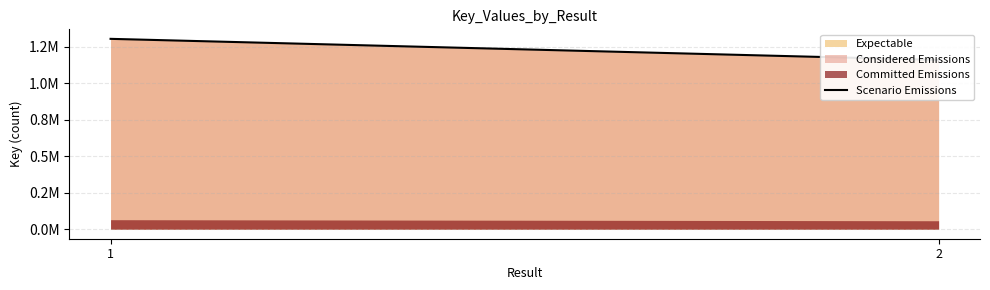

The chart shows a value of 1877983 at 1. True or false?

False